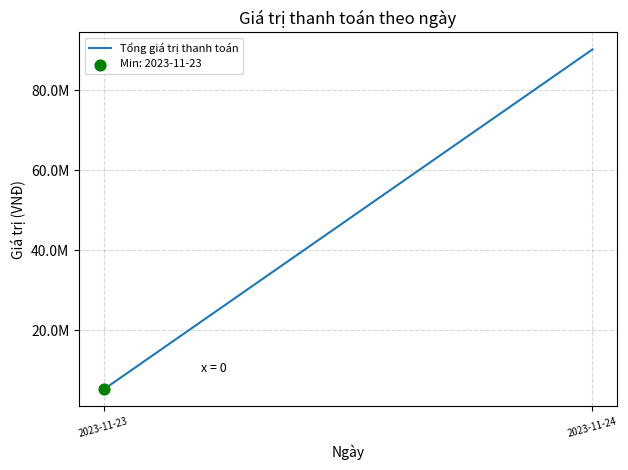

What is the change in value from 2023-11-23 to 2023-11-24?

+84962400